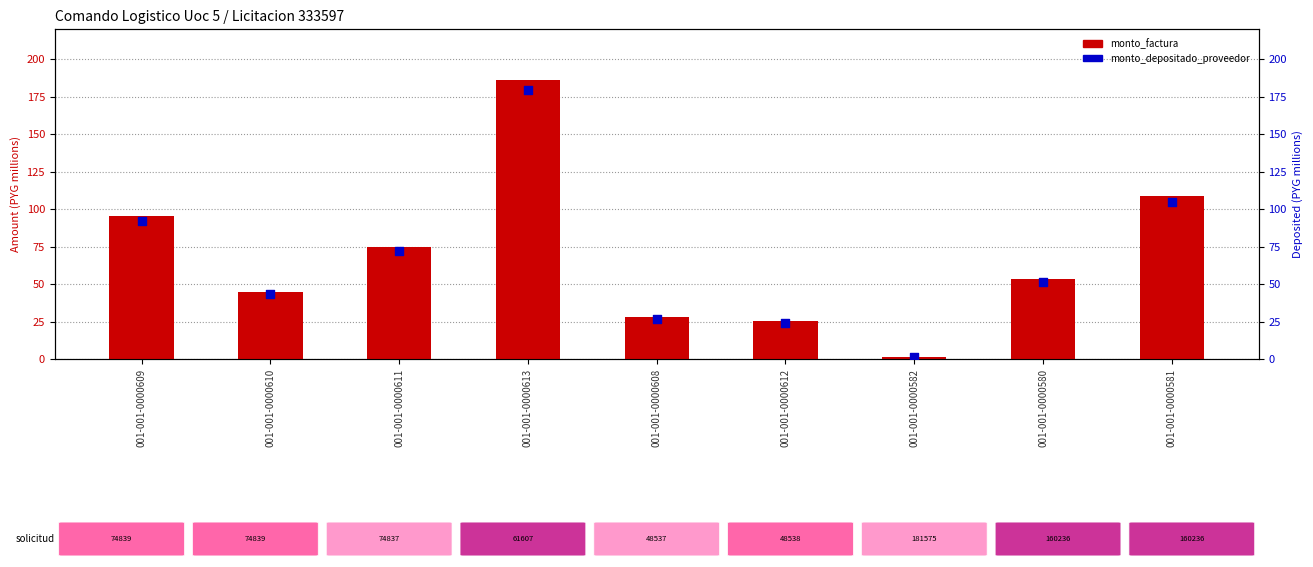

Is the value of monto_factura at 001-001-0000611 greater than the value of monto_depositado_proveedor at 001-001-0000609?

No